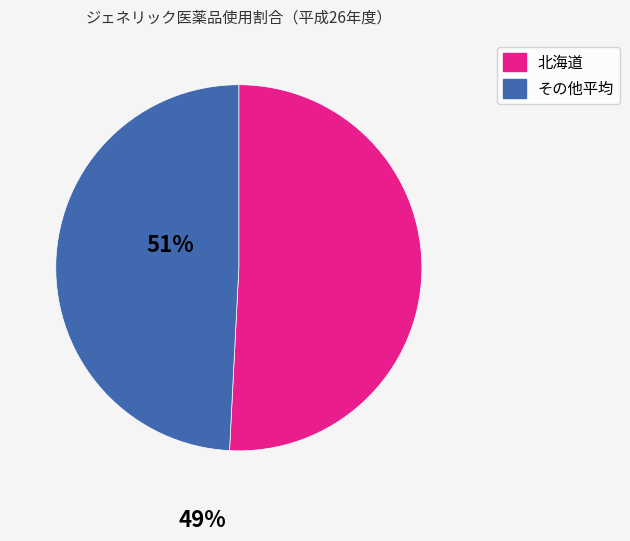

Is there any slice that represents more than half of the pie?

Yes